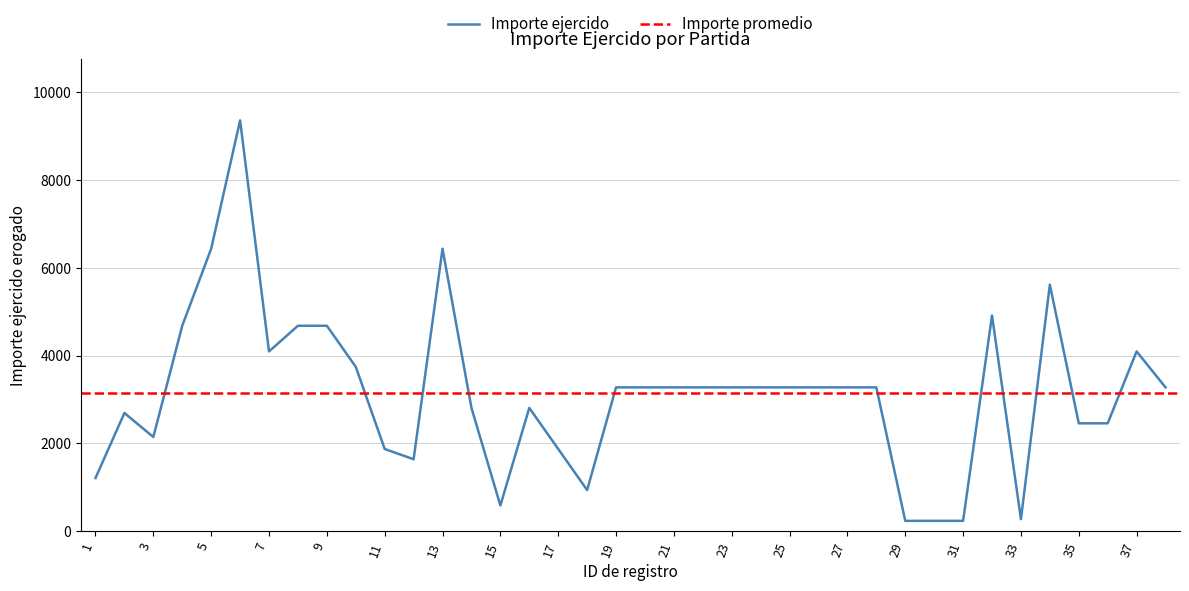

Is it true that the value at 29 is 234?

True